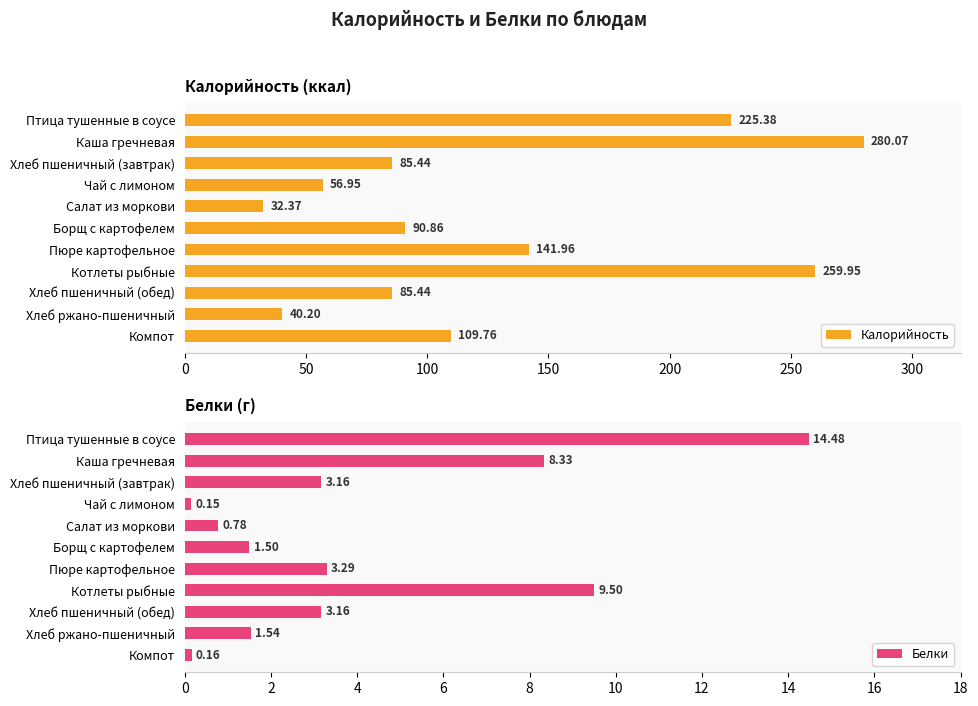

What is the sum of all Калорийность values?

1408.4